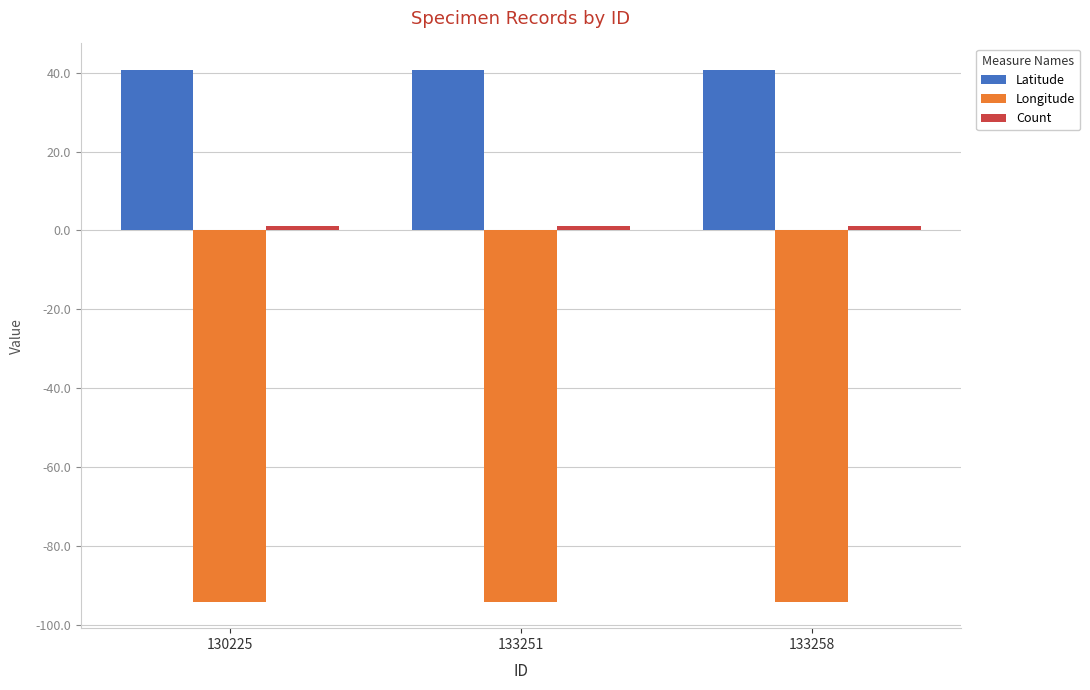

What is the smallest value displayed?

-94.1